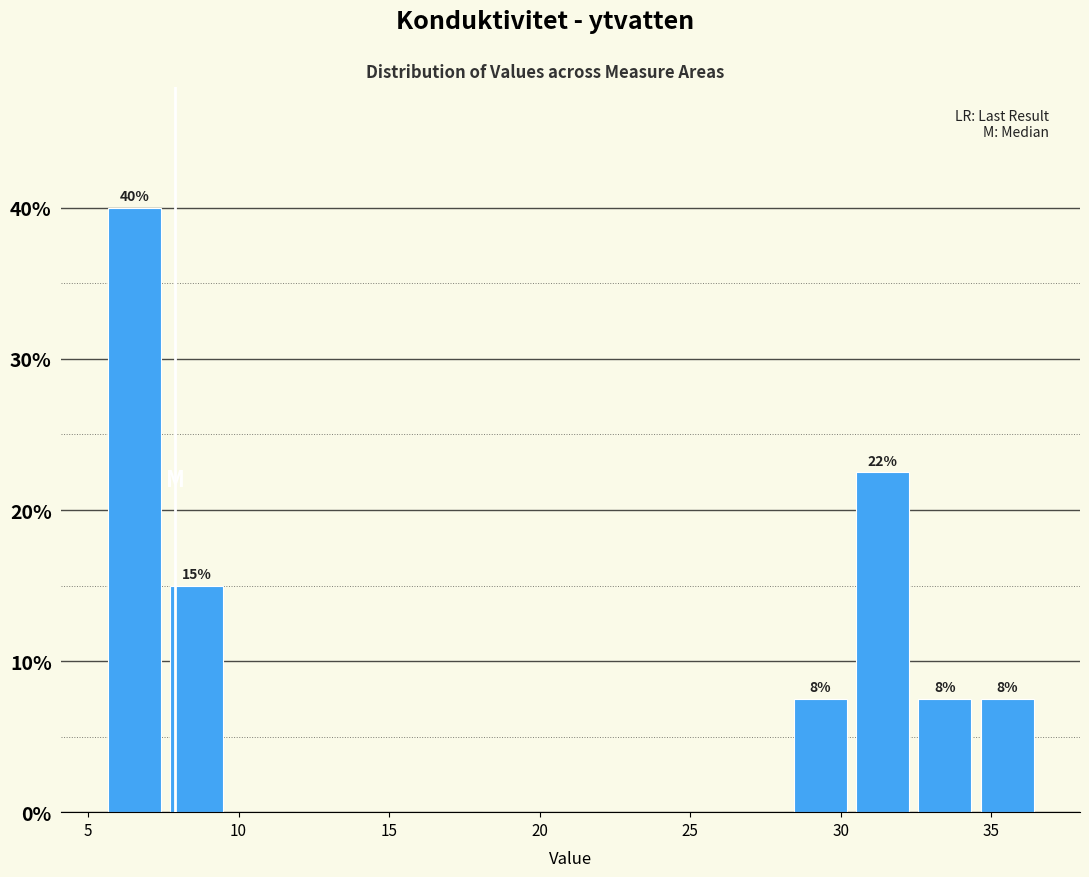

Over which range of the x-axis is the bar tallest?

5.5 to 7.5